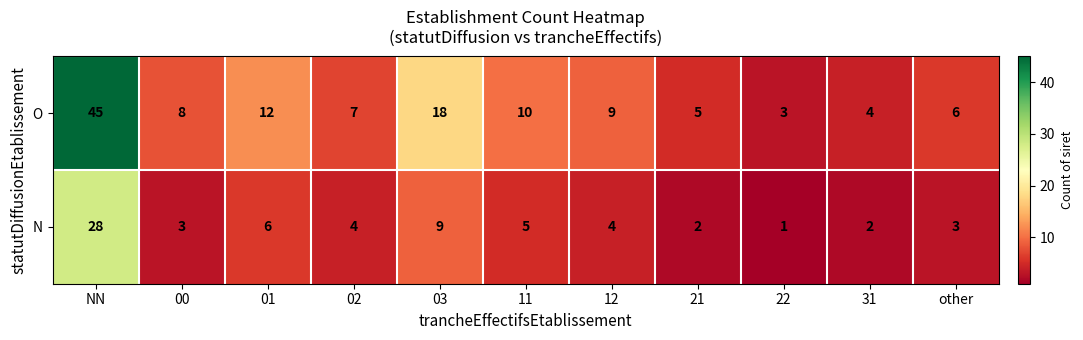

Which category has the lowest value across all series?

22